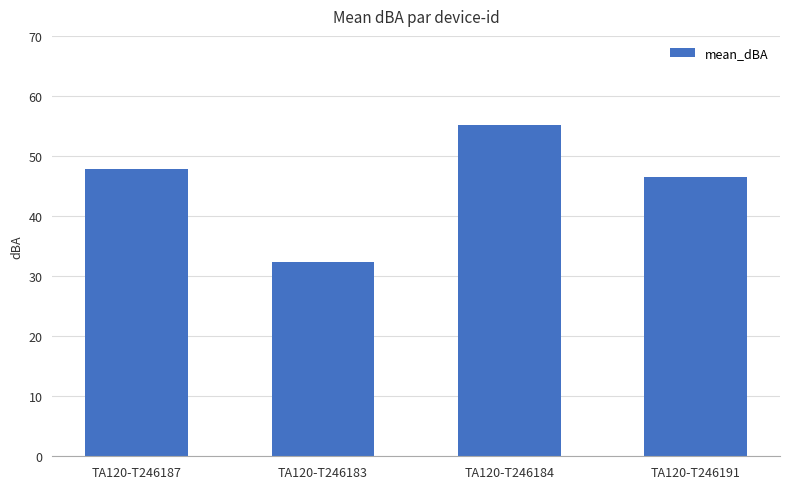

Which has a higher value, TA120-T246191 or TA120-T246184?

TA120-T246184